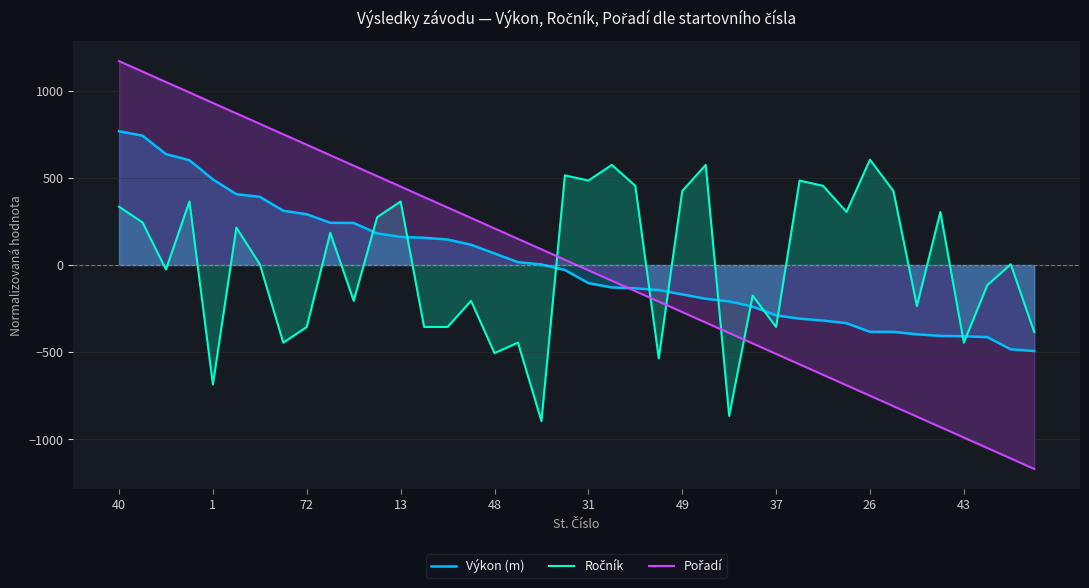

How many data points in Ročník are less than 4?

19